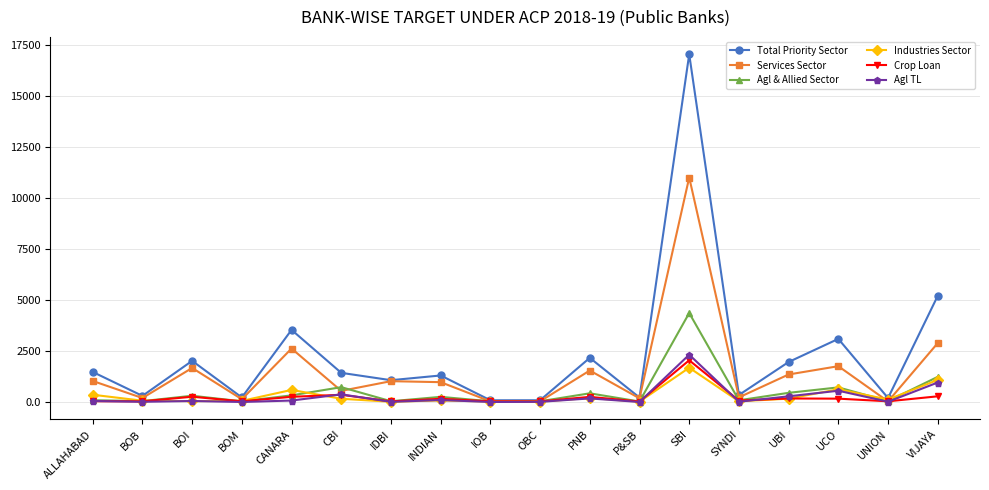

At which label does Services Sector first exceed 1018?

ALLAHABAD